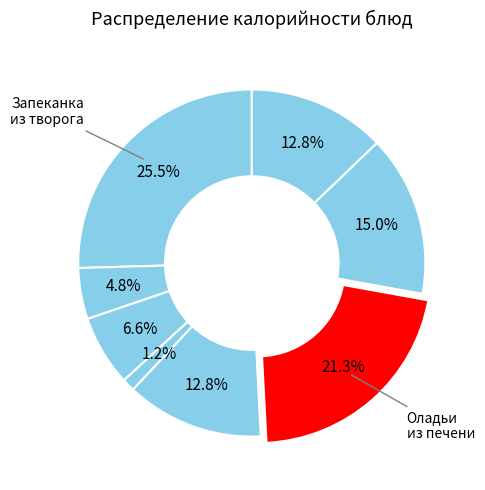

How many slices are in this pie chart?

8